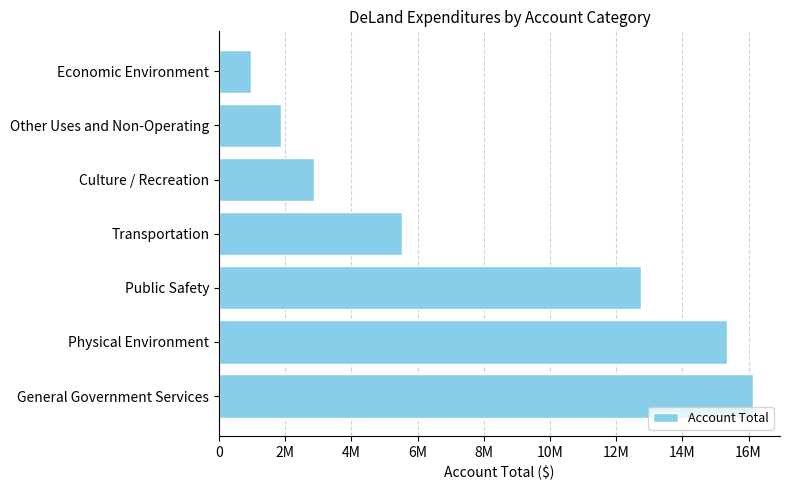

Are the bars horizontal?

Yes